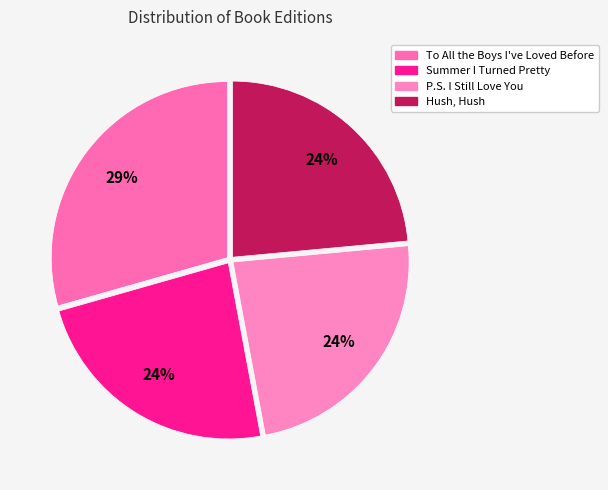

Which category has the smallest portion of the pie?

Summer I Turned Pretty